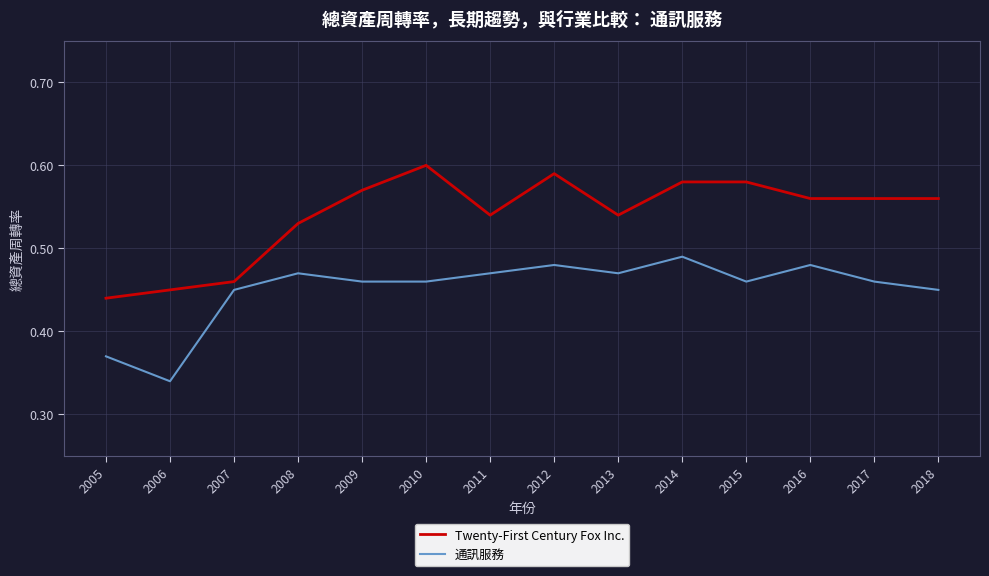

Rank the series by their average value, from lowest to highest.

通訊服務, Twenty-First Century Fox Inc.